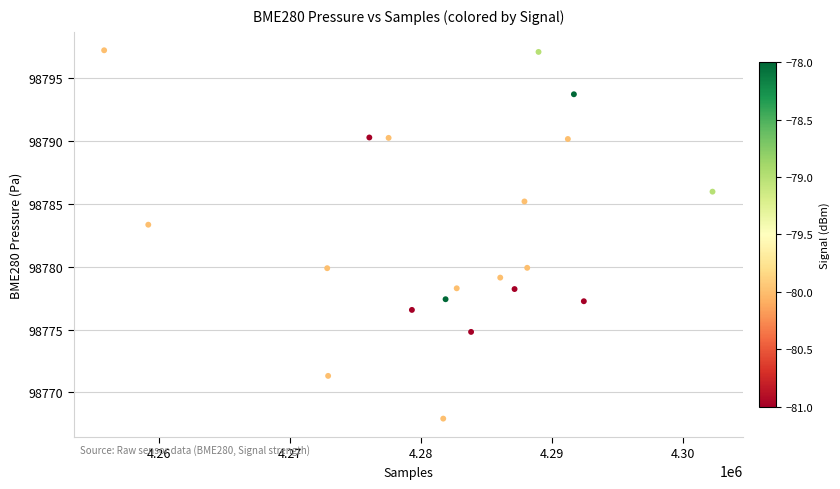

What Y value in the scatter plot is closest to 98782?

98783.3